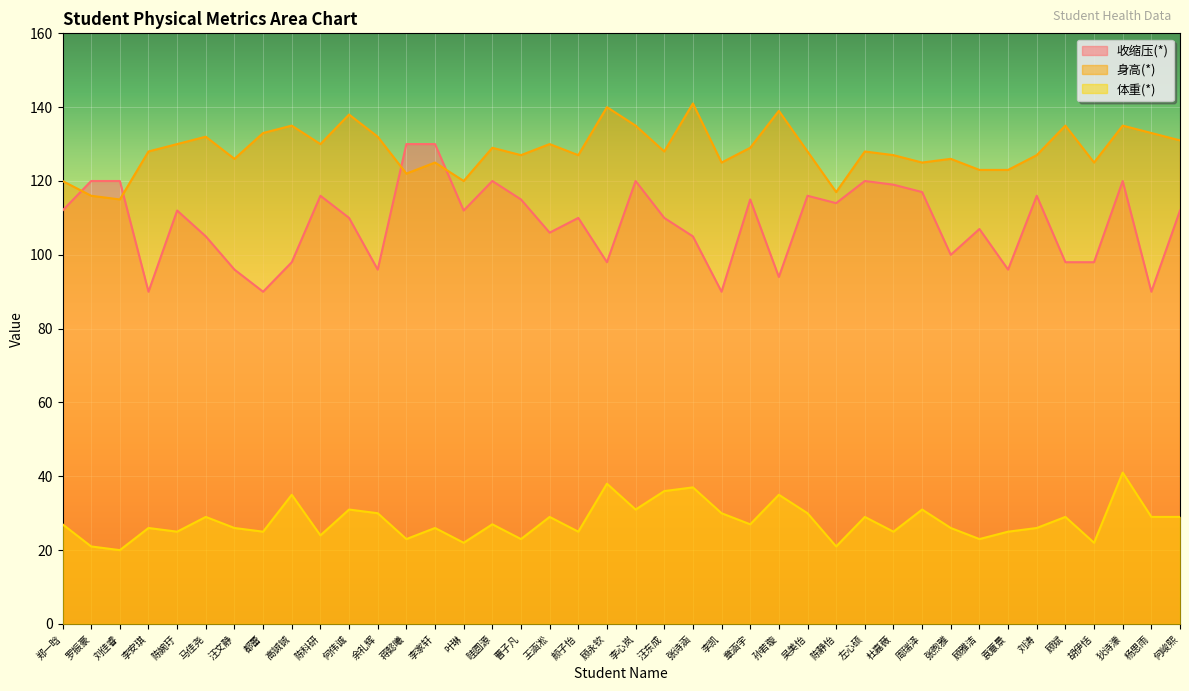

At which category does 体重(*) reach its first local valley?

刘佳睿